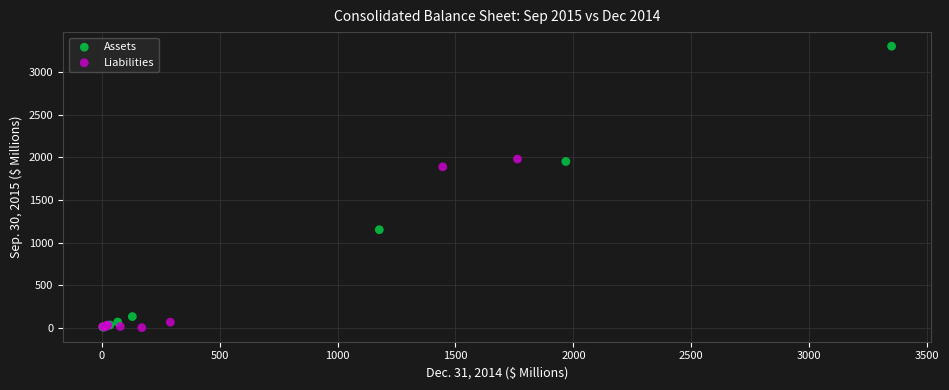

Which series reaches the maximum Y coordinate?

Assets